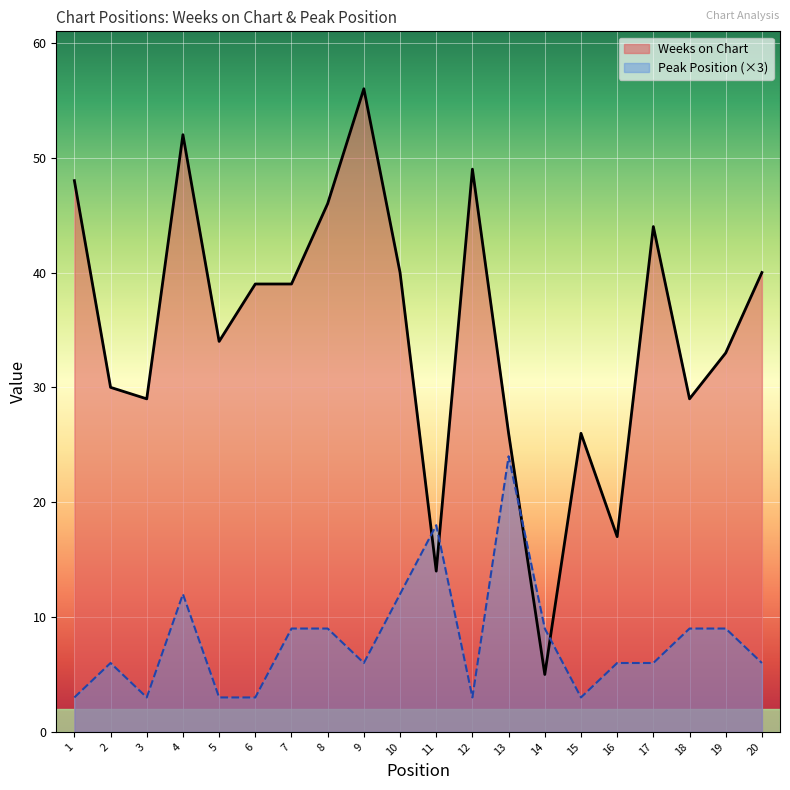

How many lines are shown in the chart?

2